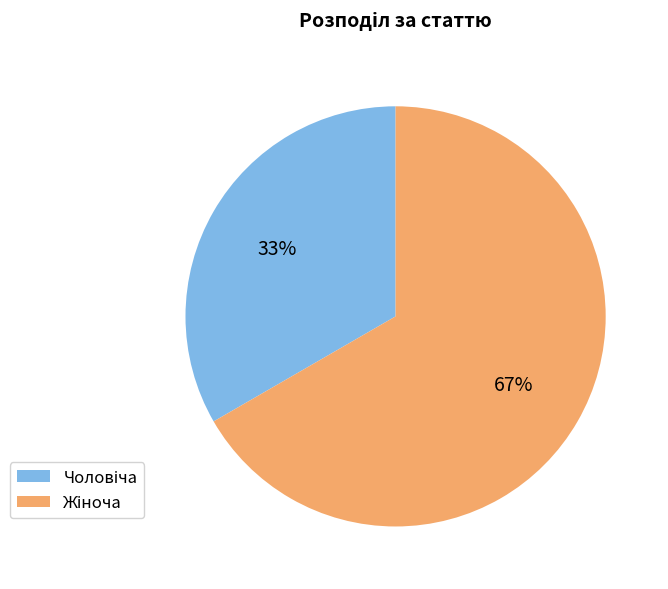

Is there any slice that represents more than half of the pie?

Yes